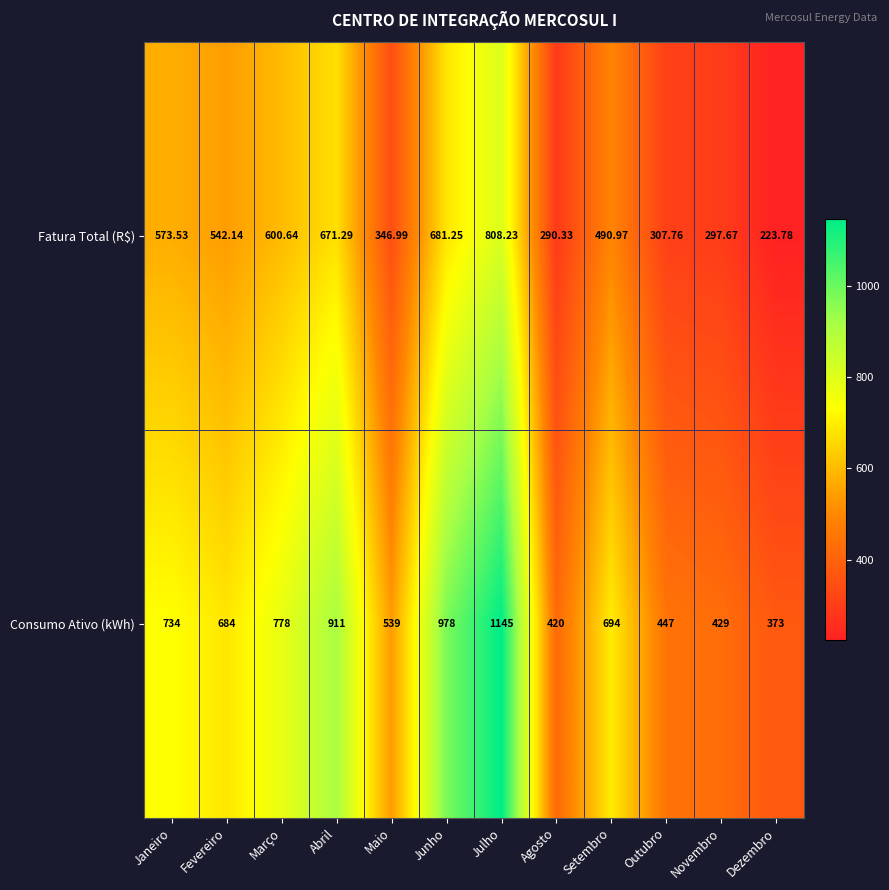

At which label is Fatura Total (R$) closest to 516?

Setembro